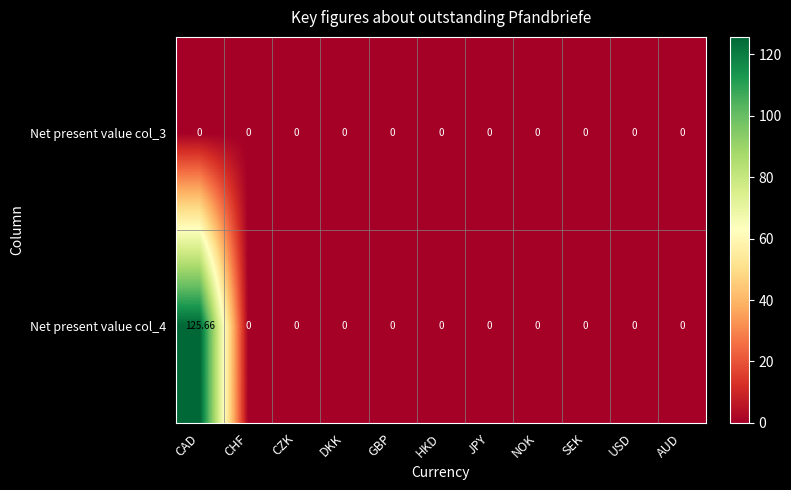

How many data points does each series have?

11